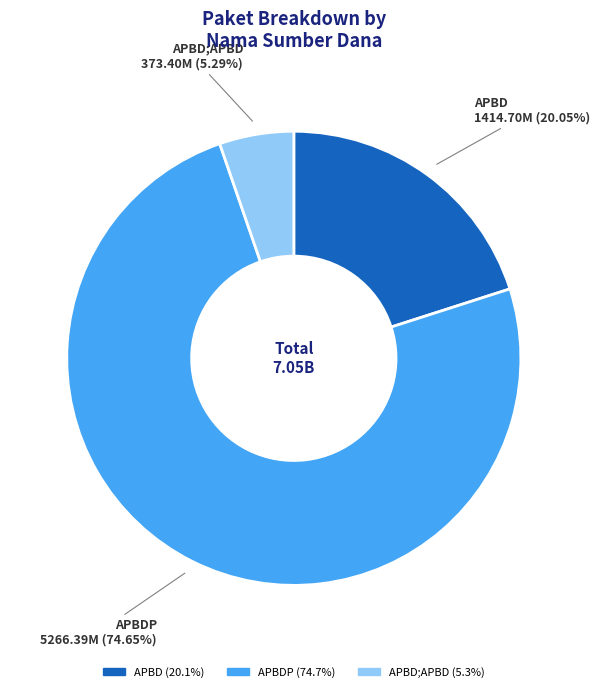

Which category has the smallest portion of the pie?

APBD;APBD